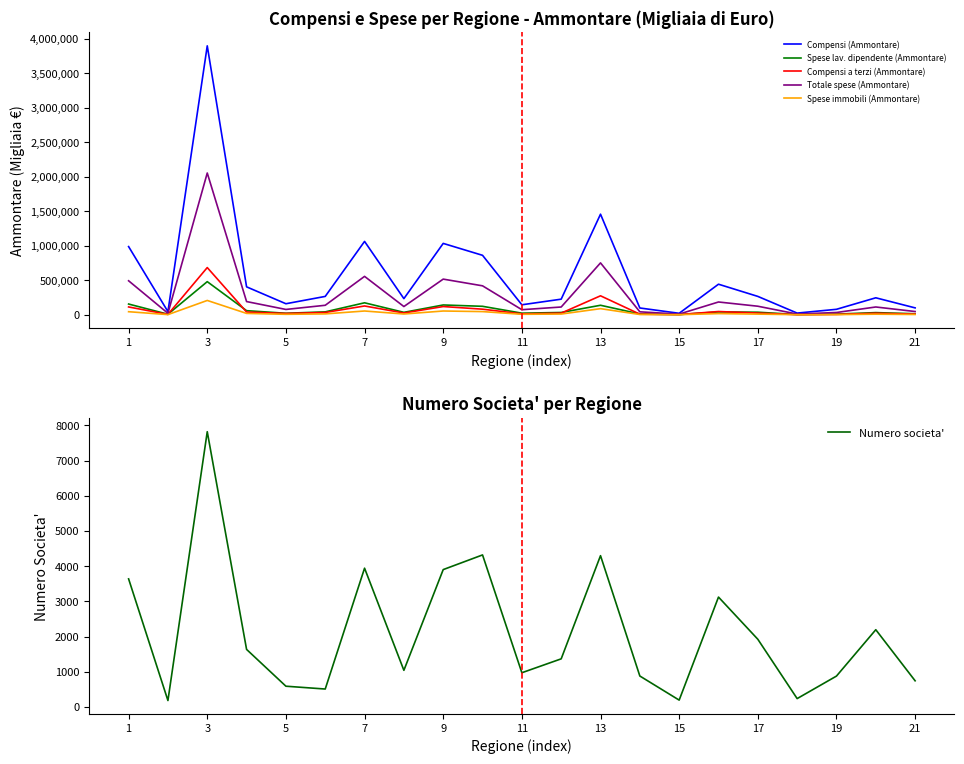

What is the minimum value for Numero societa'?

181